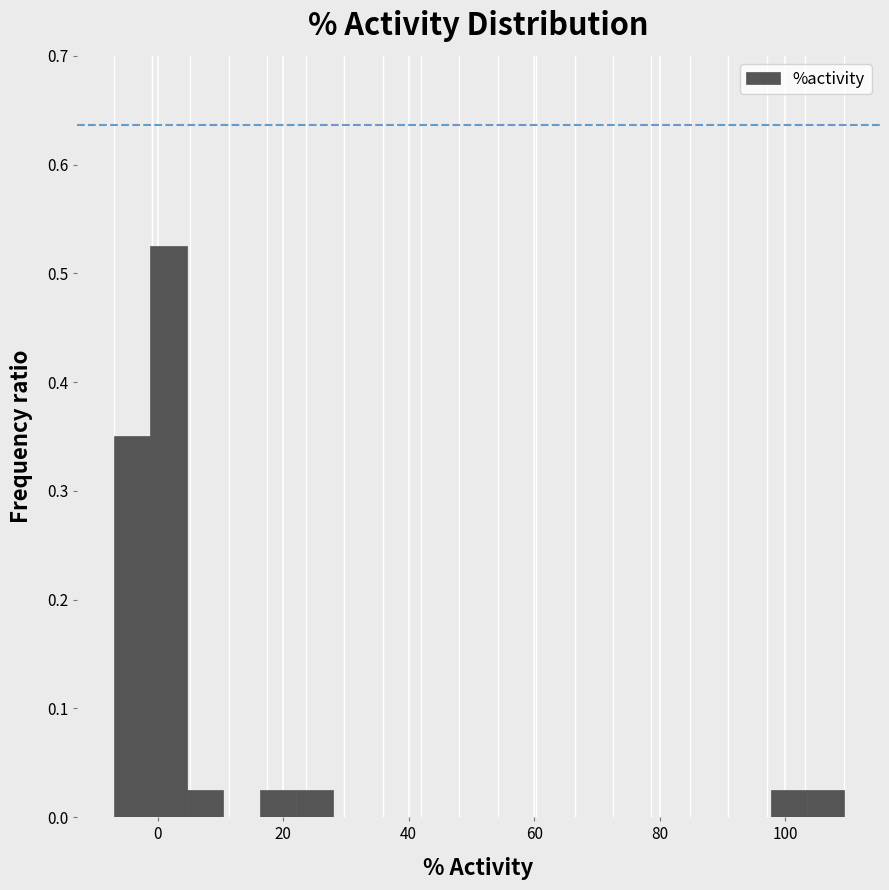

Around what value on the x-axis is the tallest bar? Give the approximate position of its centre, as read against the axis.

2